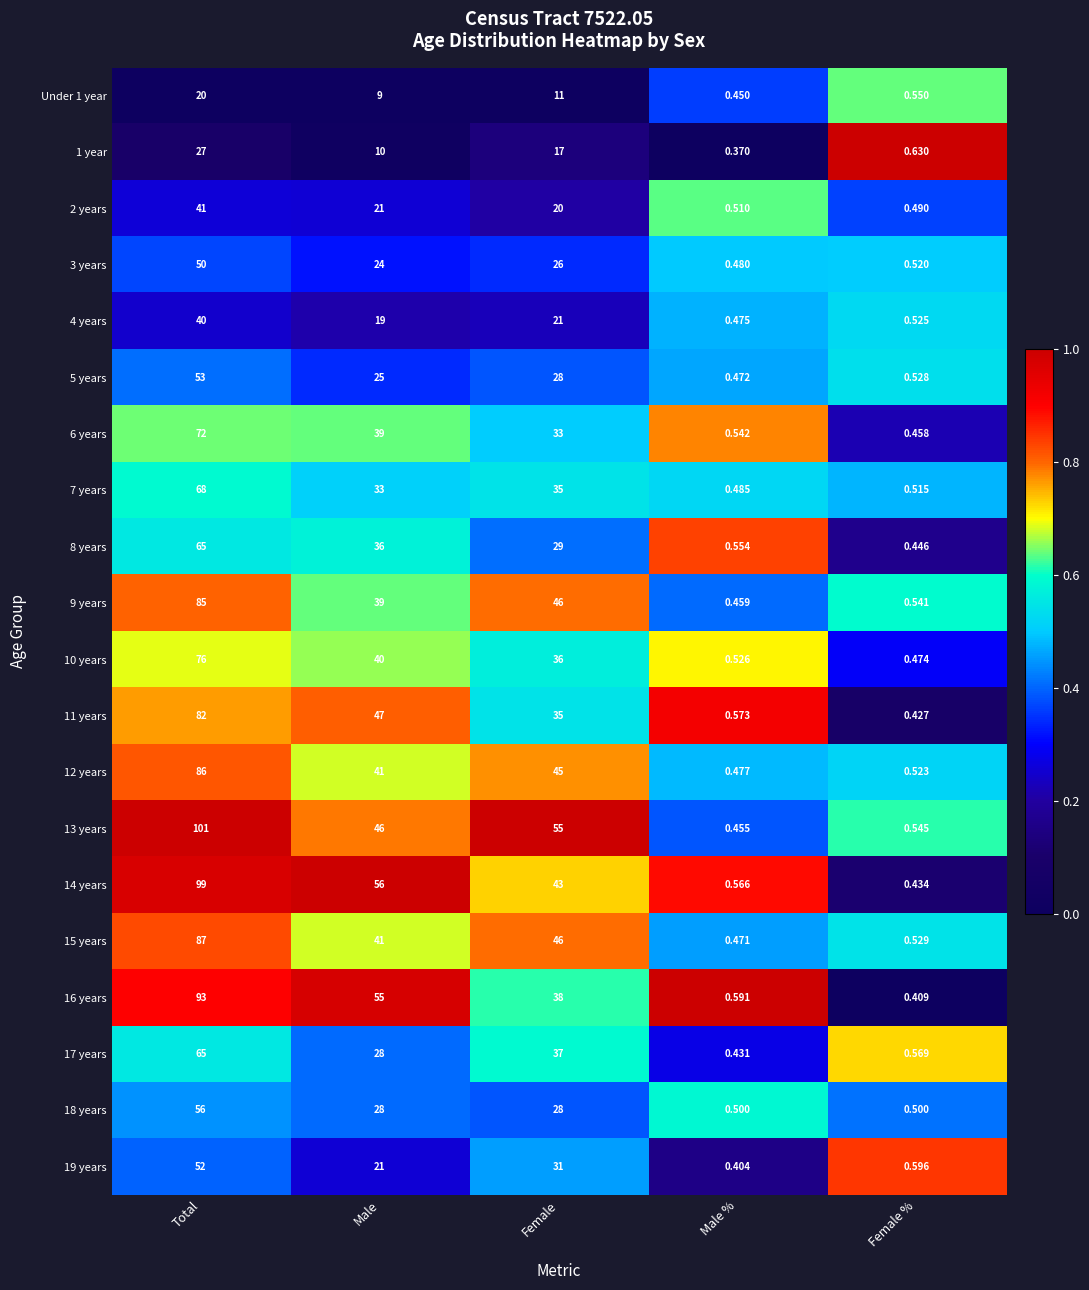

How many categories are shown in the chart?

5